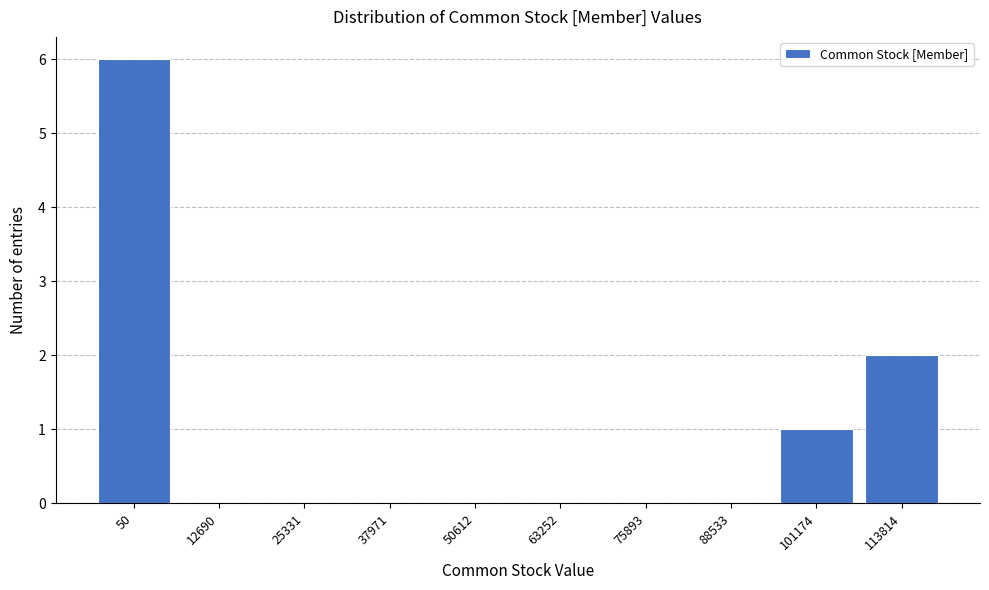

Reading right to left, transcribe all the data shown in this chart.

113814=2	101174=1	88533=0	75893=0	63252=0	50612=0	37971=0	25331=0	12690=0	50=6